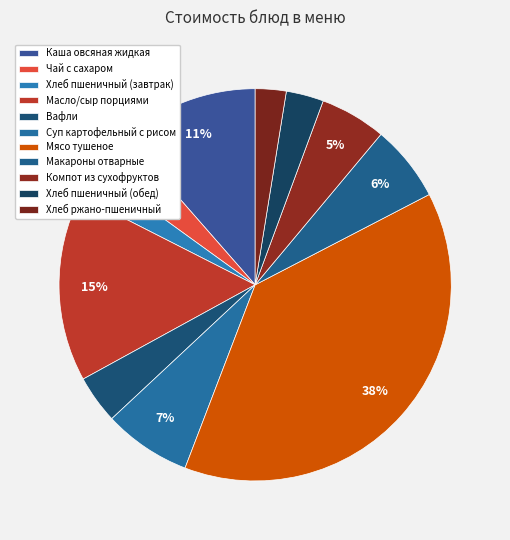

How many slices are in this pie chart?

11